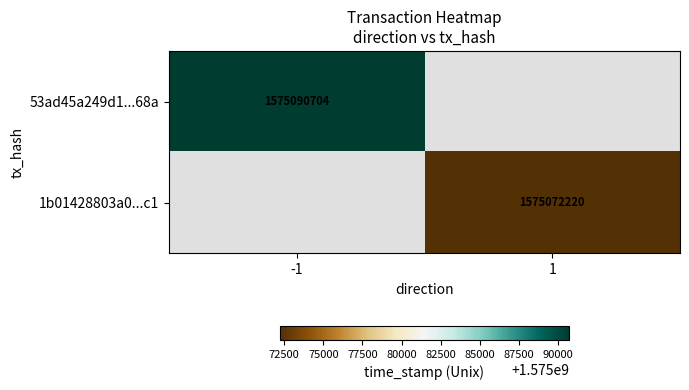

True or false: 53ad45a249d1...68a has a value of 1575090704 at -1.

True